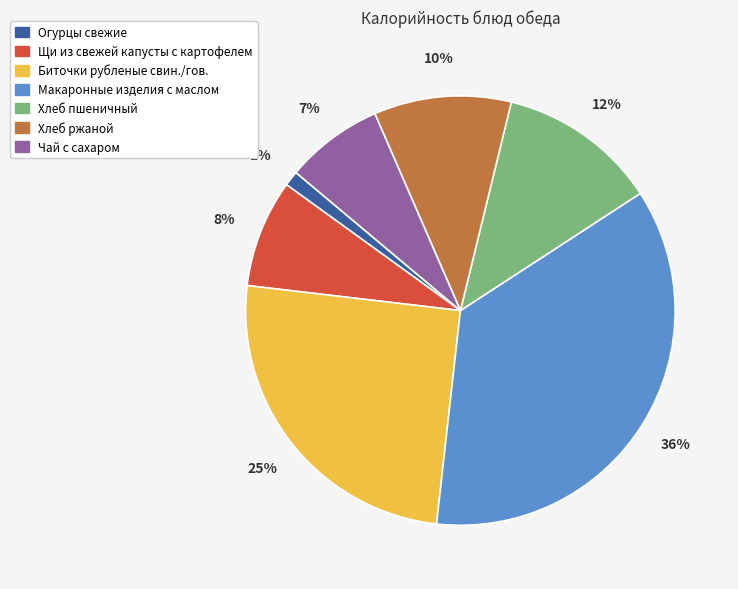

True or false: Щи из свежей капусты с картофелем accounts for 2% of the total.

False